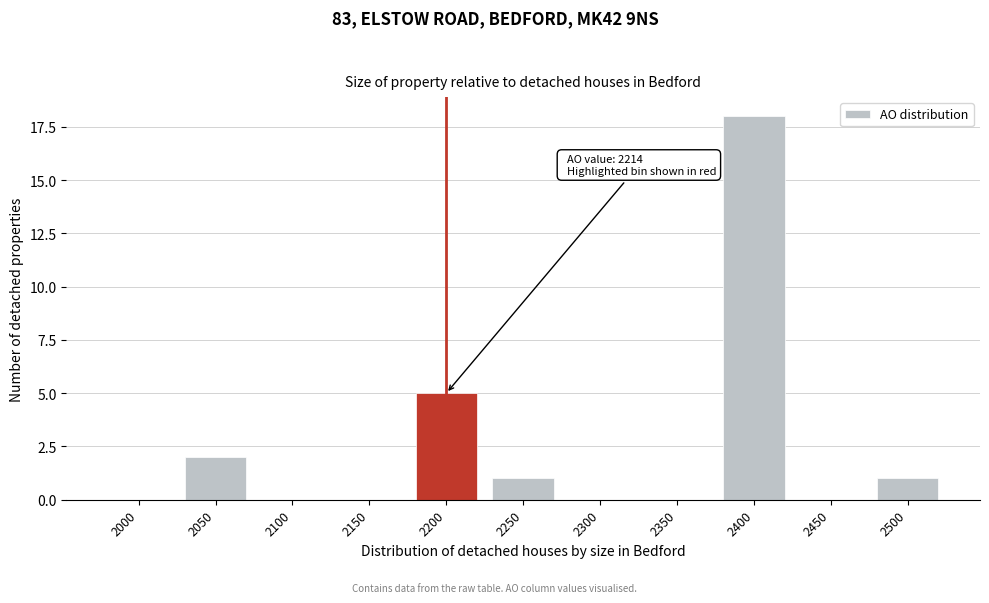

Reading right to left, list all the values displayed in this chart.

2500=1	2450=0	2400=18	2350=0	2300=0	2250=1	2200=5	2150=0	2100=0	2050=2	2000=0